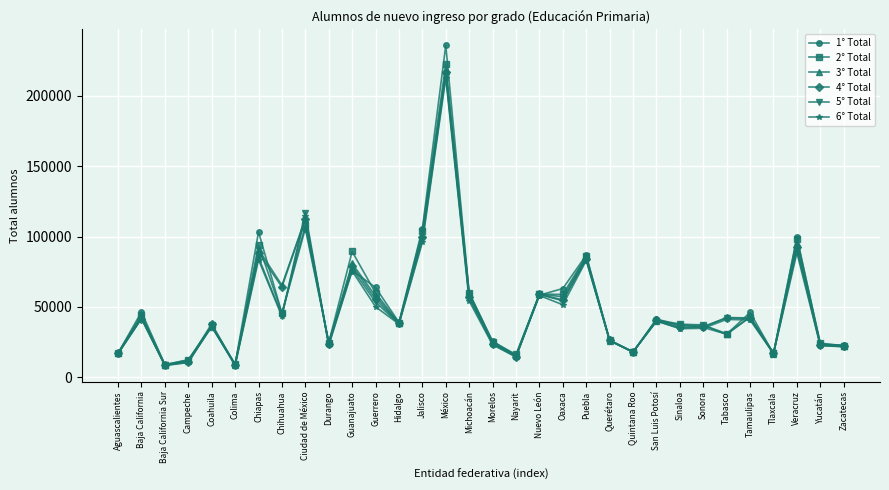

What is the value of the 1° Total point at the 24th from the left?

41164